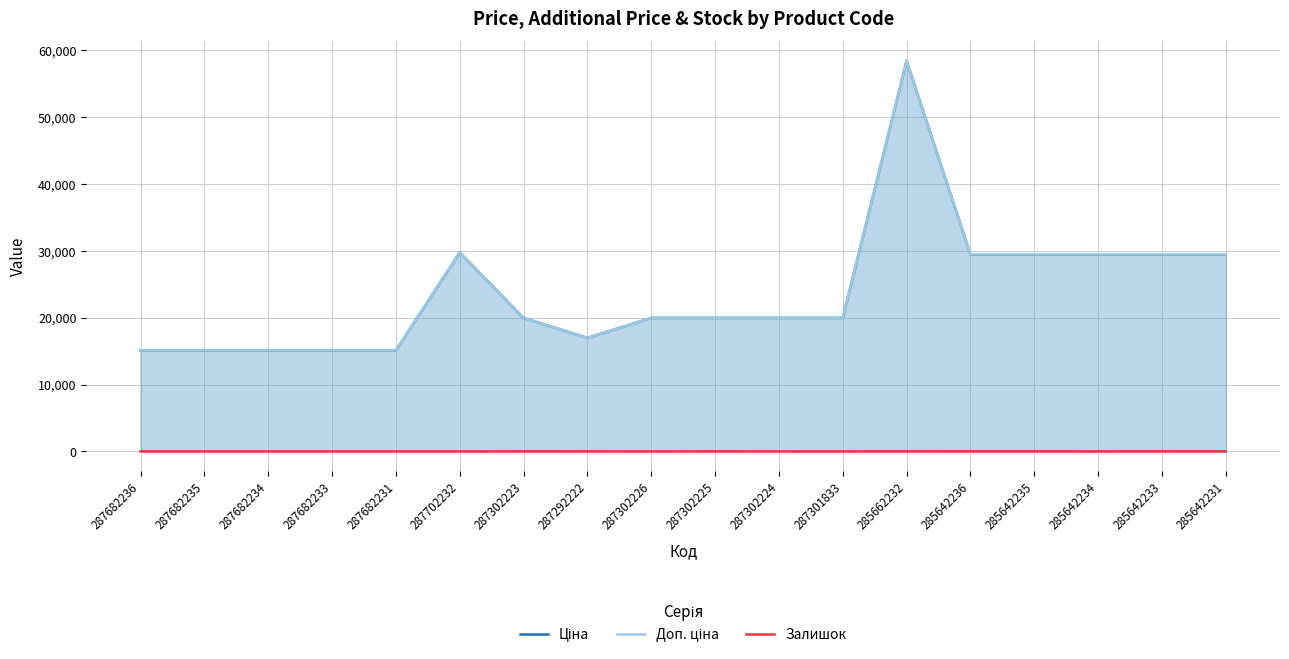

What position from the left is 287302224?

11